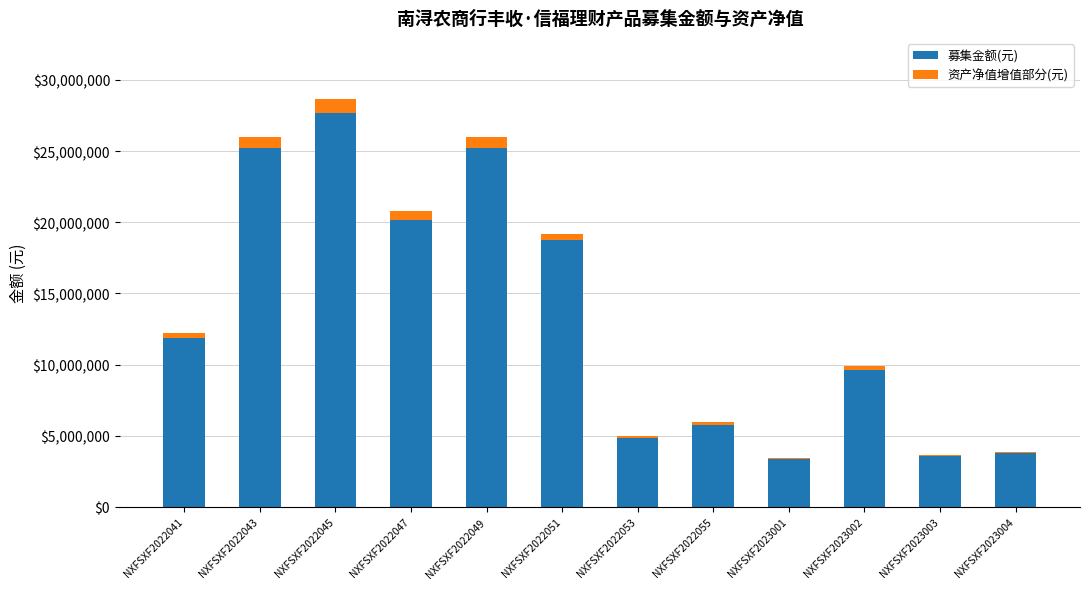

What are all the series names shown in the legend?

募集金额(元), 资产净值增值部分(元)